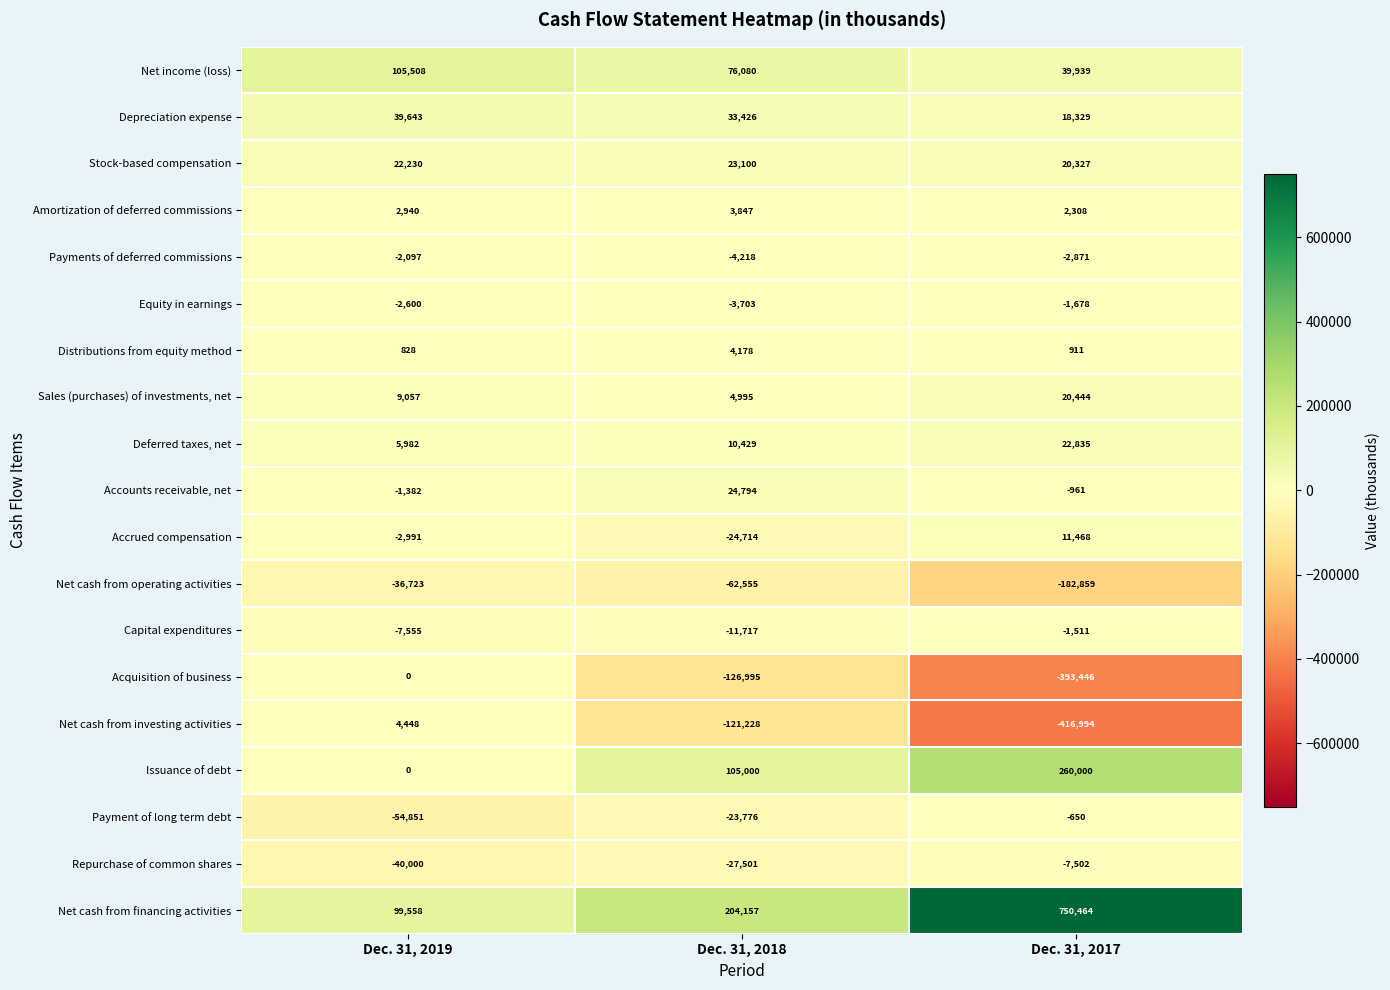

What is the sum of the Stock-based compensation values at Dec. 31, 2017 and Dec. 31, 2019?

42557